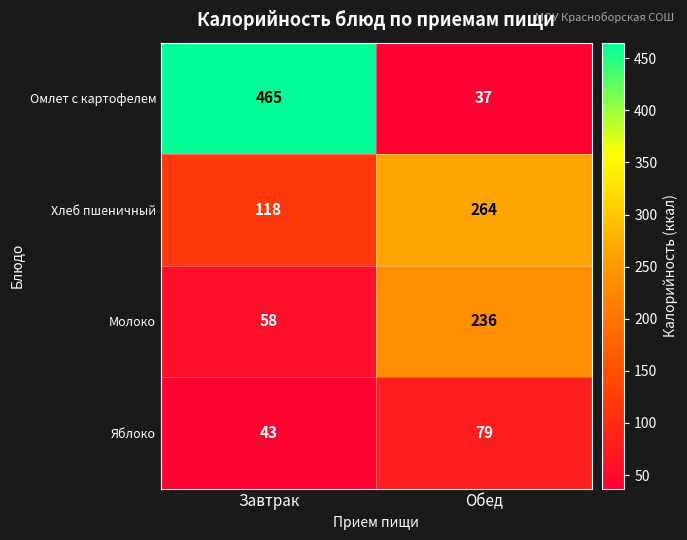

Where is Молоко nearest to the value 147?

Завтрак